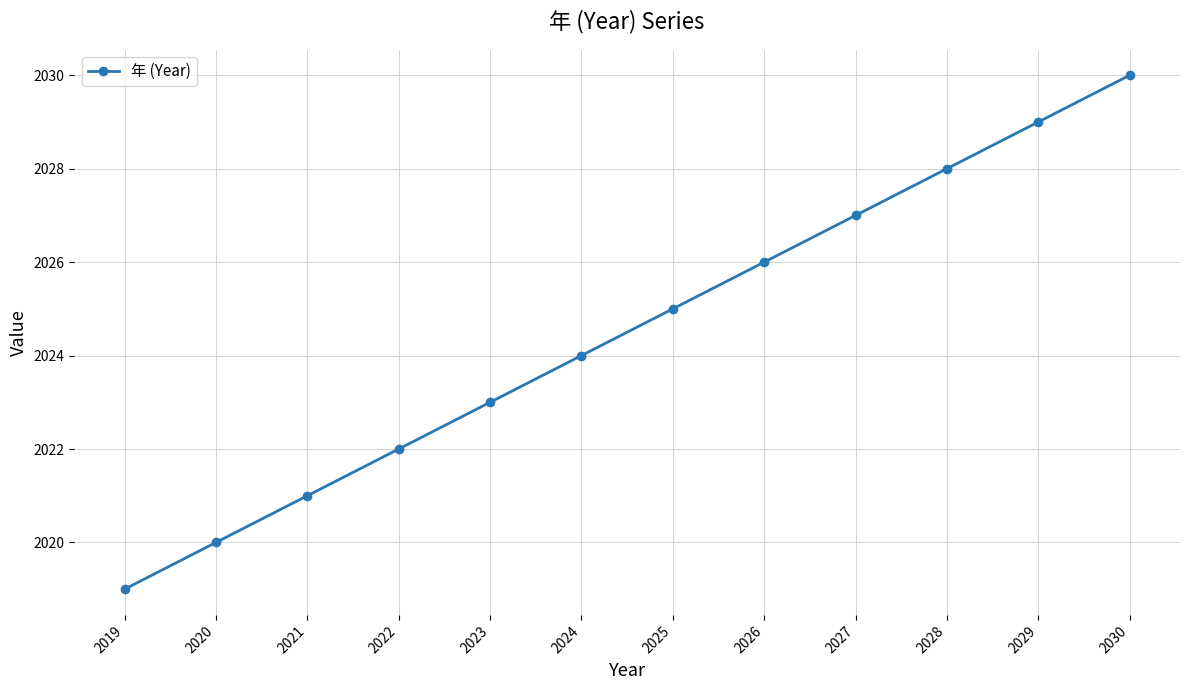

Is it true that the value at 2021 is 2021?

True